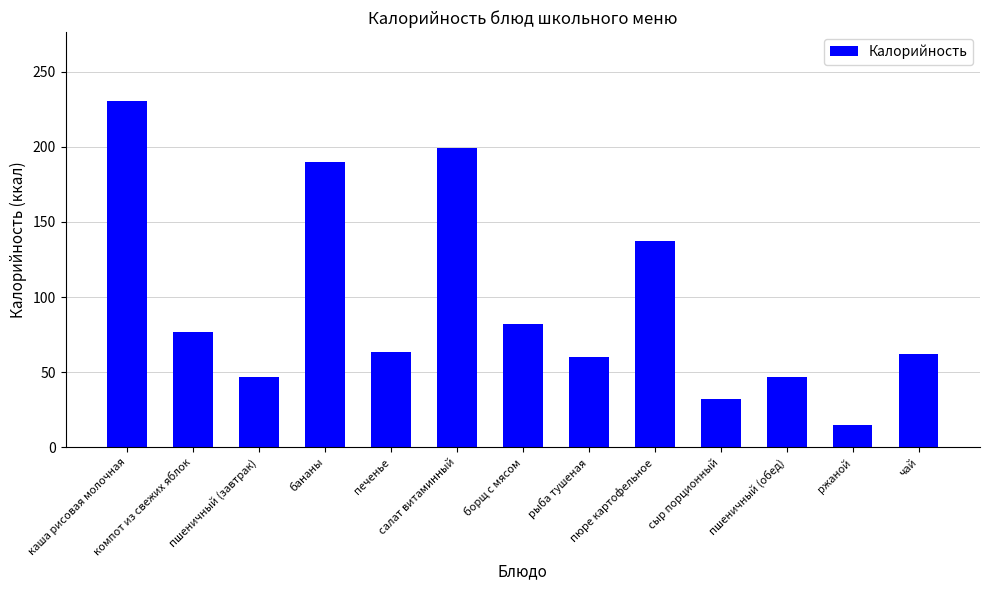

How many categories are shown in the chart?

13